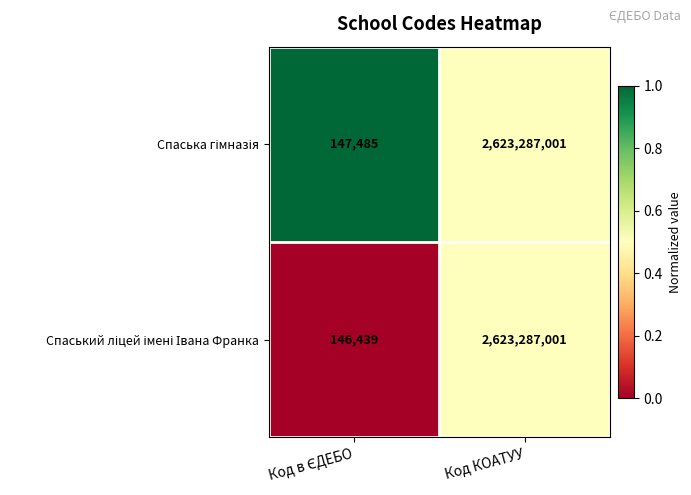

At which category is the sum across all series the highest?

Код КОАТУУ